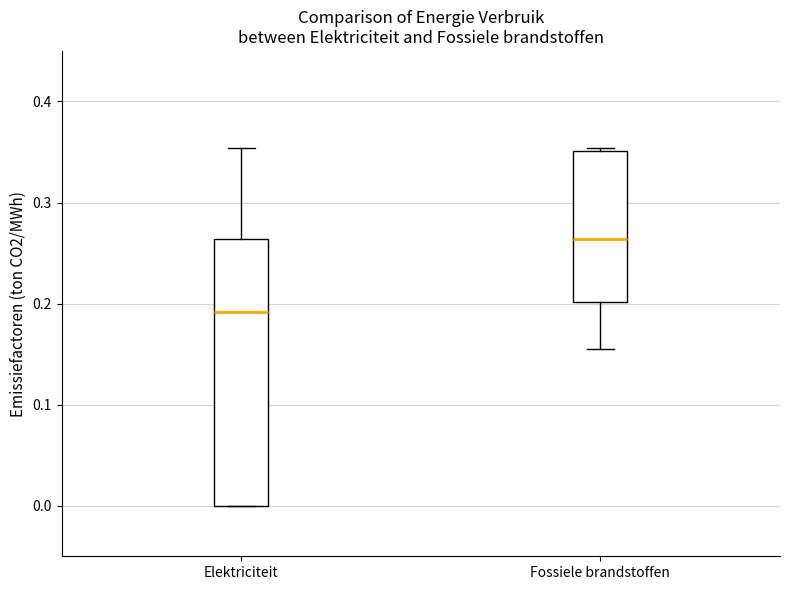

Reading left to right, read every box against the y-axis: the position of its median line, the range the box covers, and the ends of its whiskers. The values are not printed on the chart, so give them approximately, as read against the axis.

Elektriciteit: median 0.19, box 0.00 to 0.26, whiskers 0.00 to 0.35
Fossiele brandstoffen: median 0.26, box 0.20 to 0.35, whiskers 0.16 to 0.35 (just above the box's upper edge)